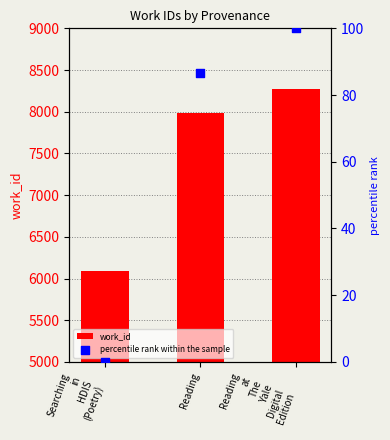

Which series reaches the maximum Y coordinate?

work_id